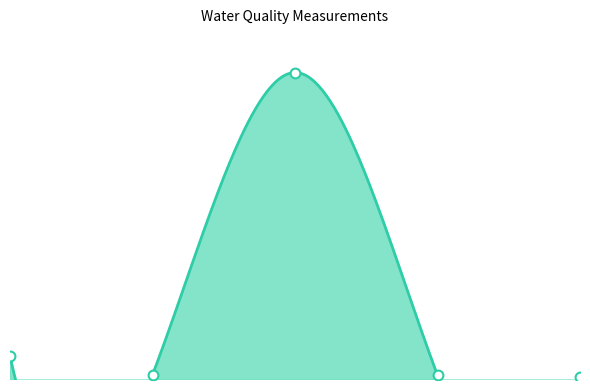

What is the ratio of the value at Ca Filtered to the value at C - Org Filt?

4.6